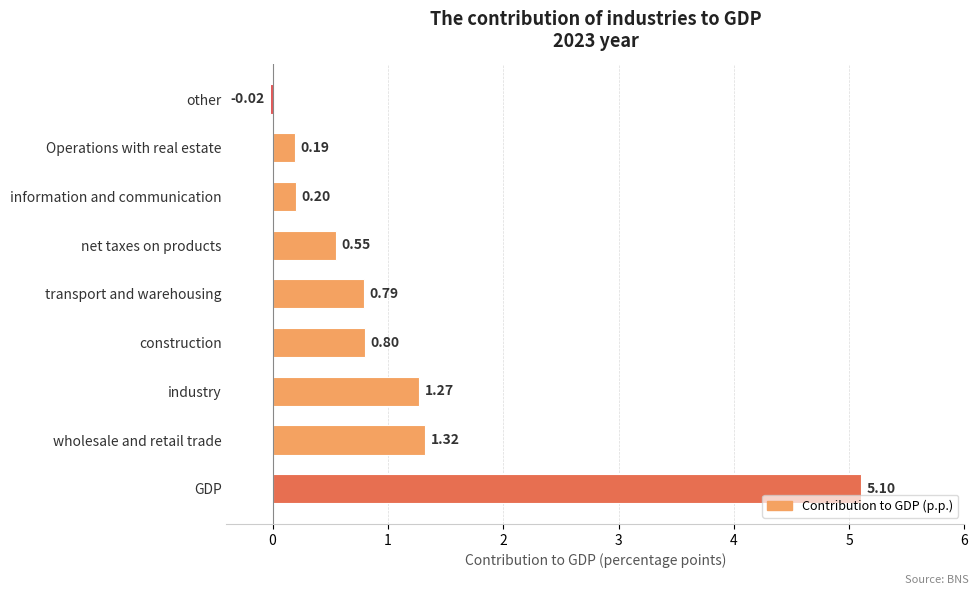

What is the average value?

1.1